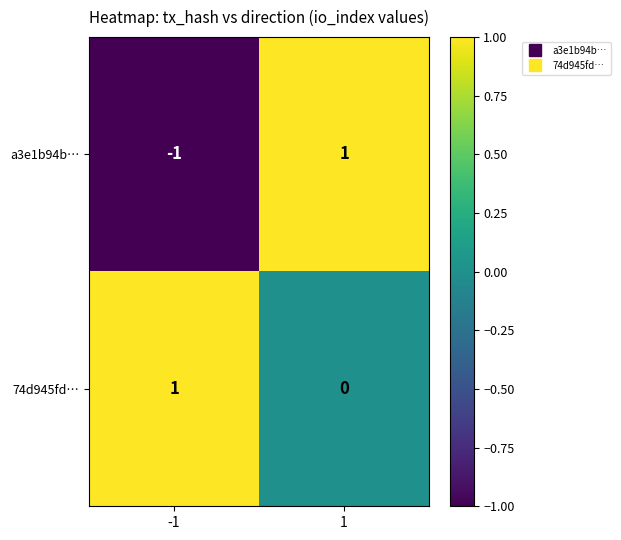

Rank the series by their average value, from lowest to highest.

a3e1b94b…, 74d945fd…